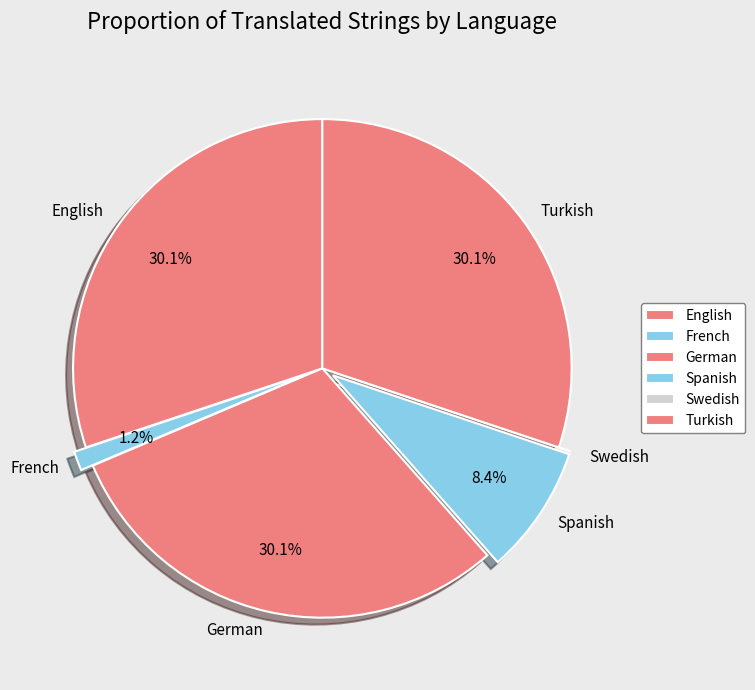

Is Turkish the majority of the pie?

No